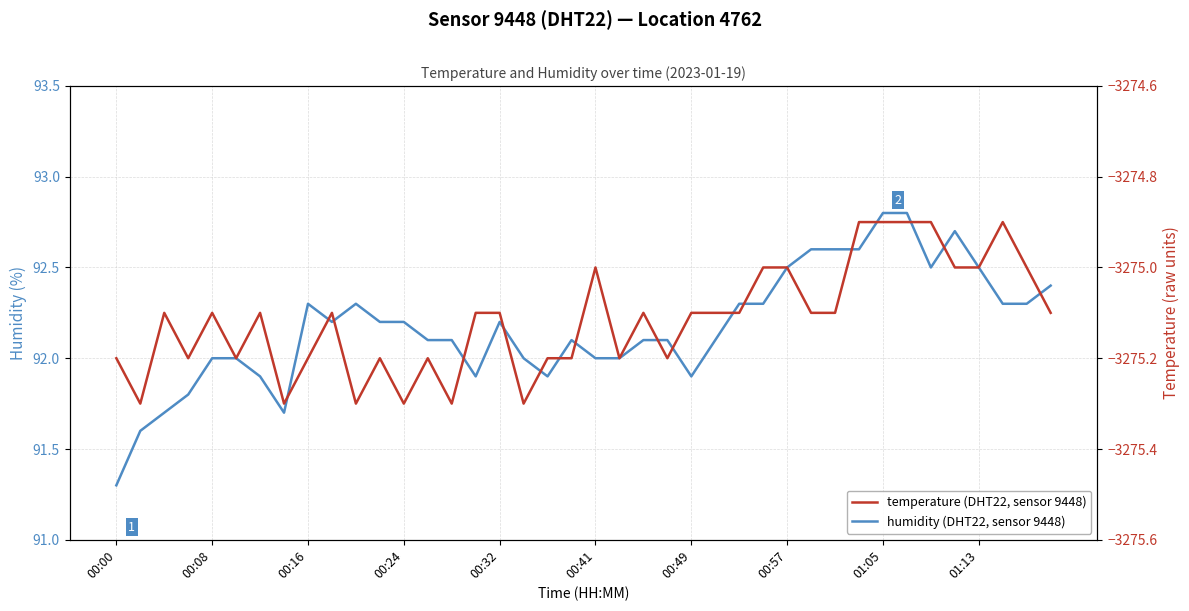

How many interior local peaks does the temperature series have?

9